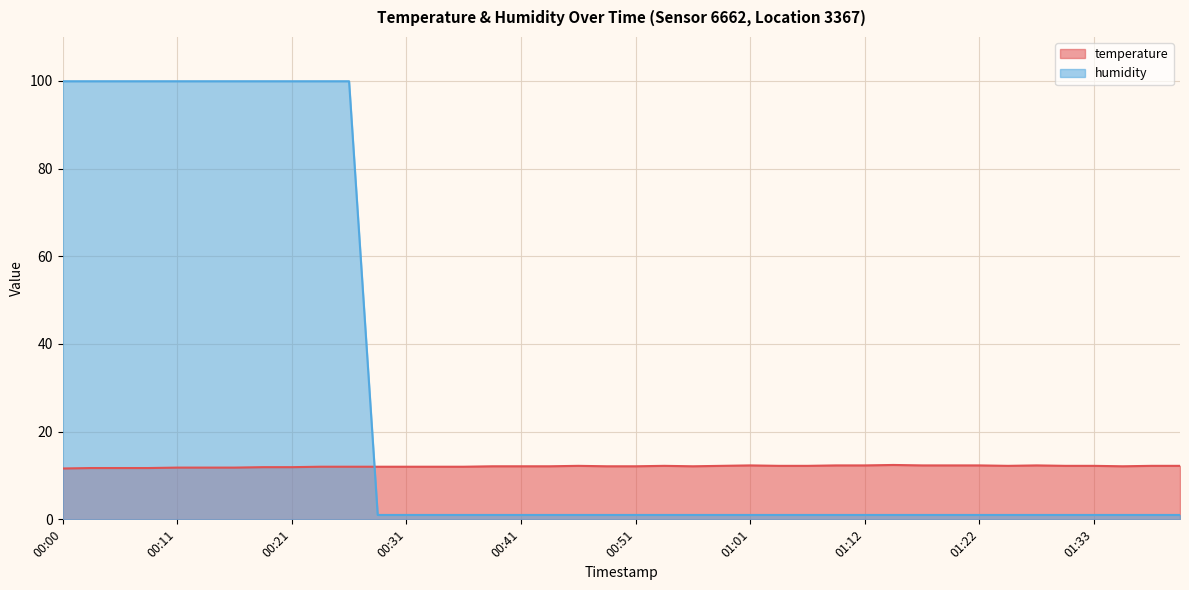

What is the difference between the highest and lowest values at 00:13?

88.1